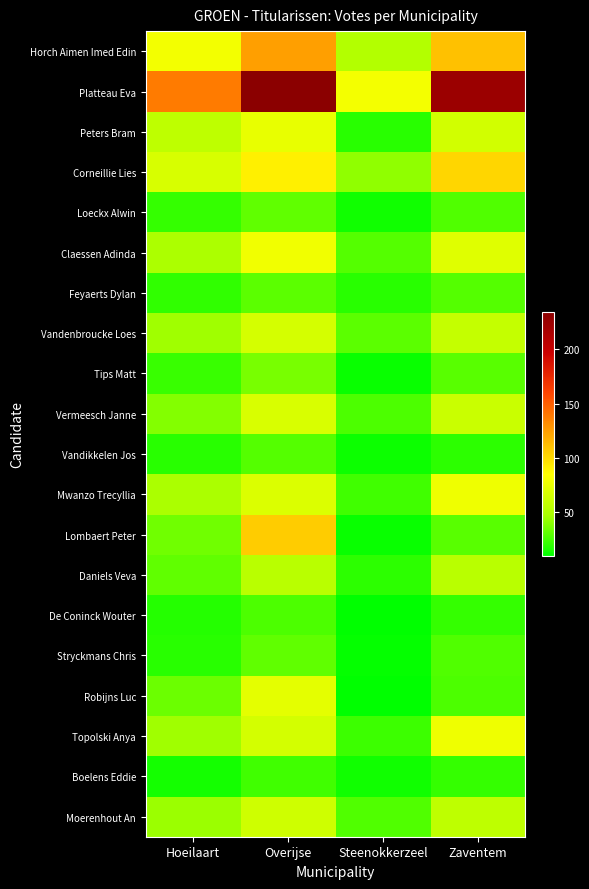

Rank the series by their maximum value, from highest to lowest.

Platteau Eva, Horch Aimen Imed Edin, Lombaert Peter, Corneillie Lies, Claessen Adinda, Mwanzo Trecyllia, Topolski Anya, Peters Bram, Robijns Luc, Vermeesch Janne, Vandenbroucke Loes, Moerenhout An, Daniels Veva, Tips Matt, Loeckx Alwin, Stryckmans Chris, Feyaerts Dylan, Vandikkelen Jos, De Coninck Wouter, Boelens Eddie